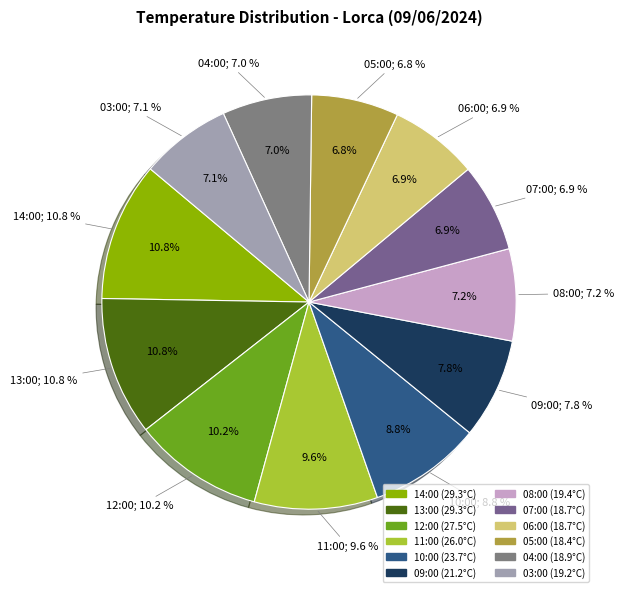

Rank the categories by value from lowest to highest.

05:00, 07:00, 06:00, 04:00, 03:00, 08:00, 09:00, 10:00, 11:00, 12:00, 14:00, 13:00